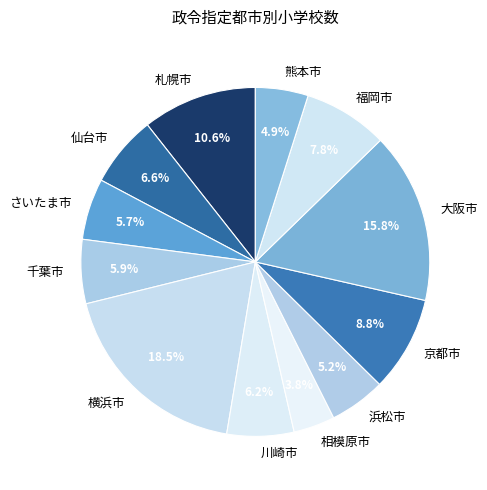

Between 福岡市 and 大阪市, which is larger?

大阪市